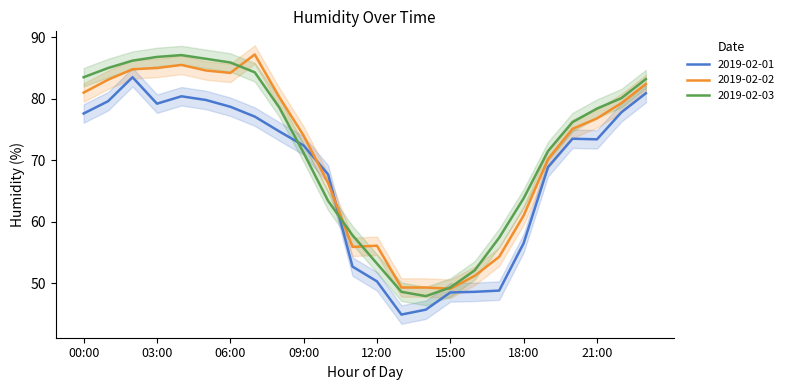

What position from the left is 08:00?

9